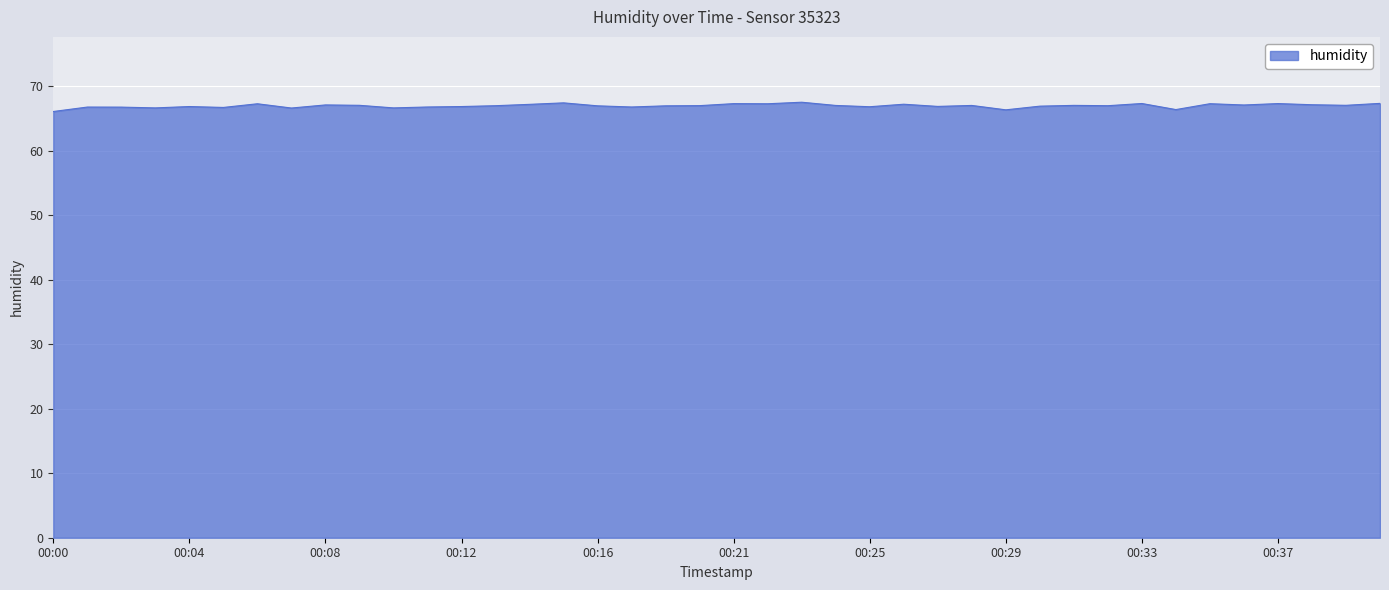

What is the minimum value shown in the chart?

66.1